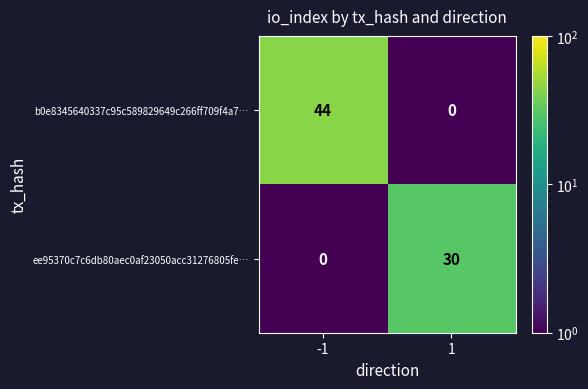

List the series in order of their peak value, highest first.

b0e8345640337c95c589829649c266ff709f4a7…, ee95370c7c6db80aec0af23050acc31276805fe…